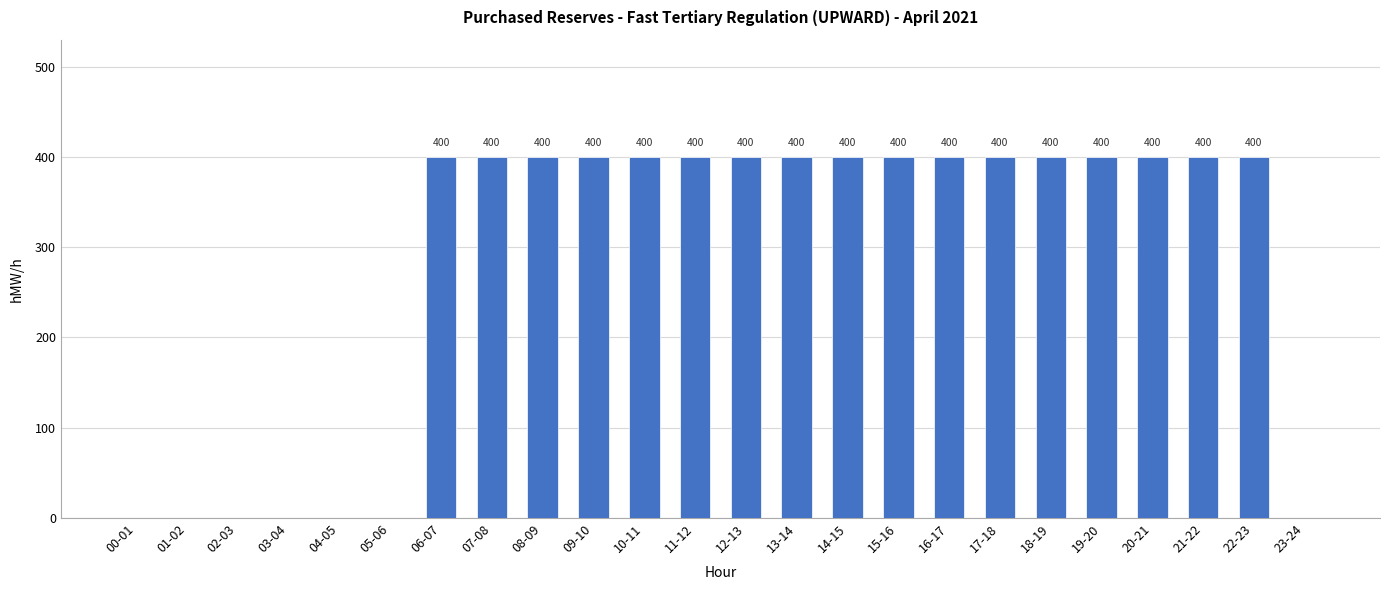

What is the sum of all values?

6800